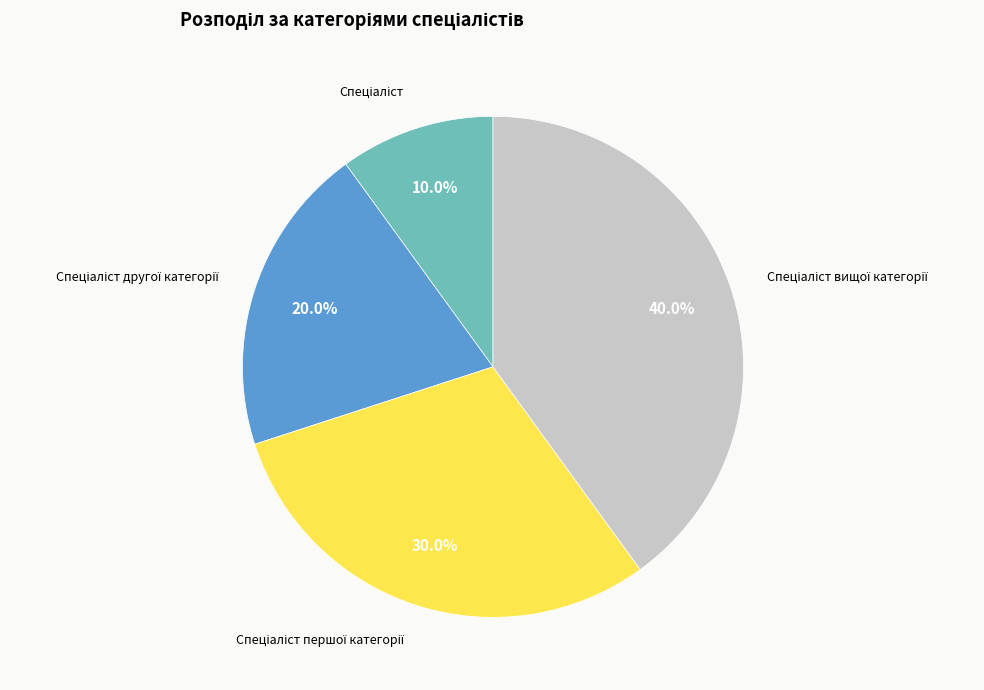

Is there a majority slice in this chart?

No